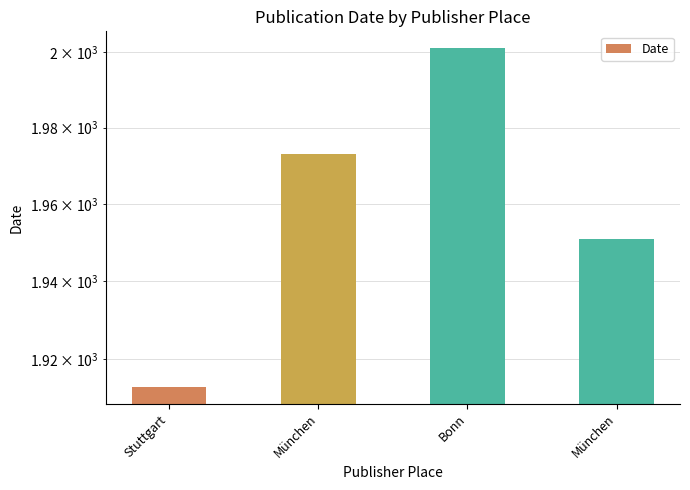

Reading left to right, transcribe all the data shown in this chart.

1913	1973	2001	1951